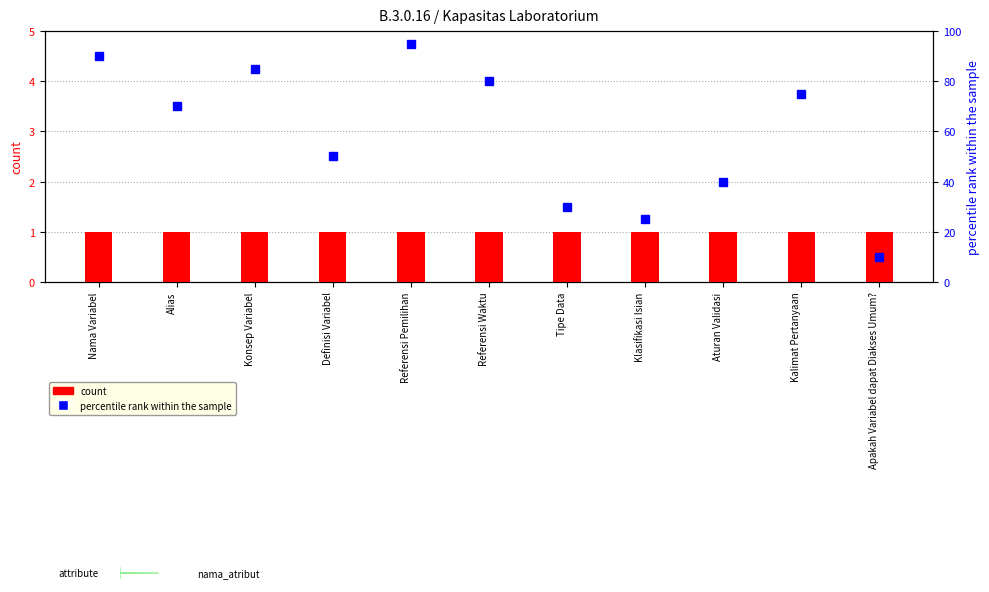

Reading left to right, list all the values displayed in this chart.

count: 1	1	1	1	1	1	1	1	1	1	1
percentile rank within the sample: 90	70	85	50	95	80	30	25	40	75	10